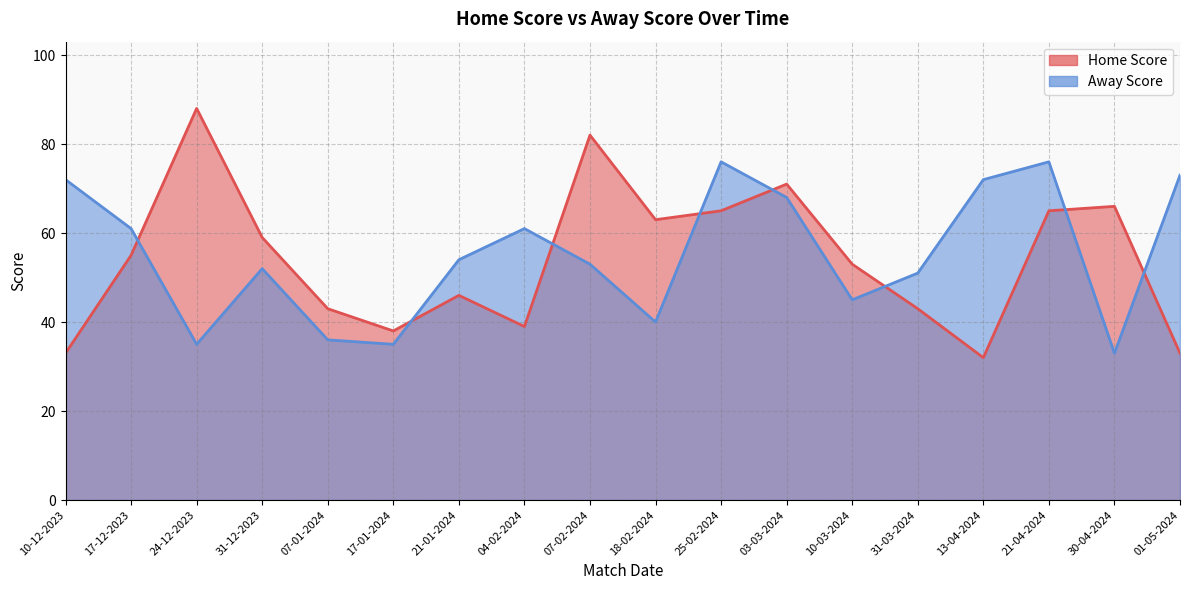

Reading left to right, what are all the values shown in this chart?

Home Score: 33	55	88	59	43	38	46	39	82	63	65	71	53	43	32	65	66	33
Away Score: 72	61	35	52	36	35	54	61	53	40	76	68	45	51	72	76	33	73